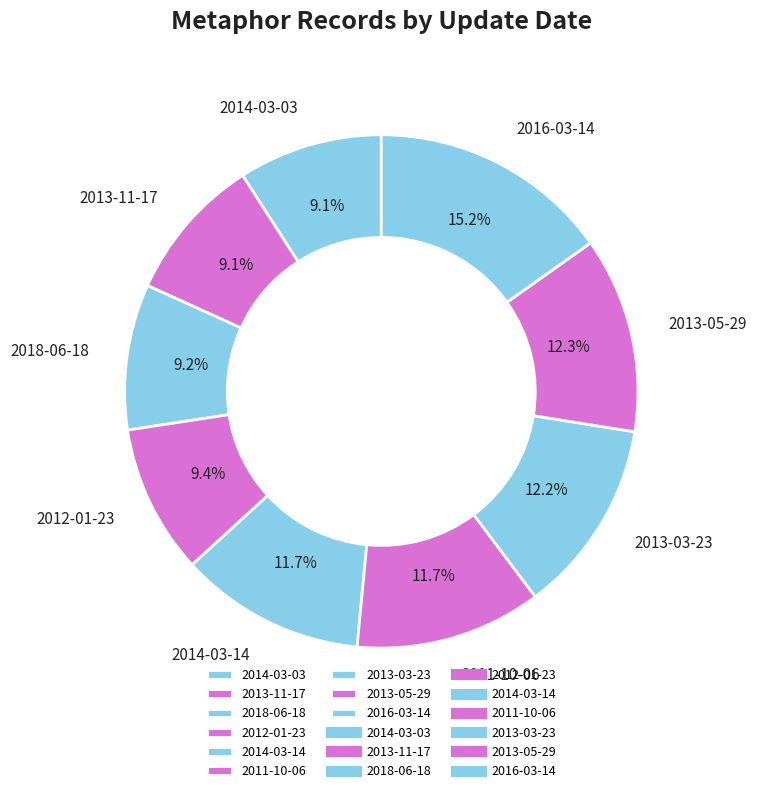

What is the largest slice in the pie chart?

2016-03-14